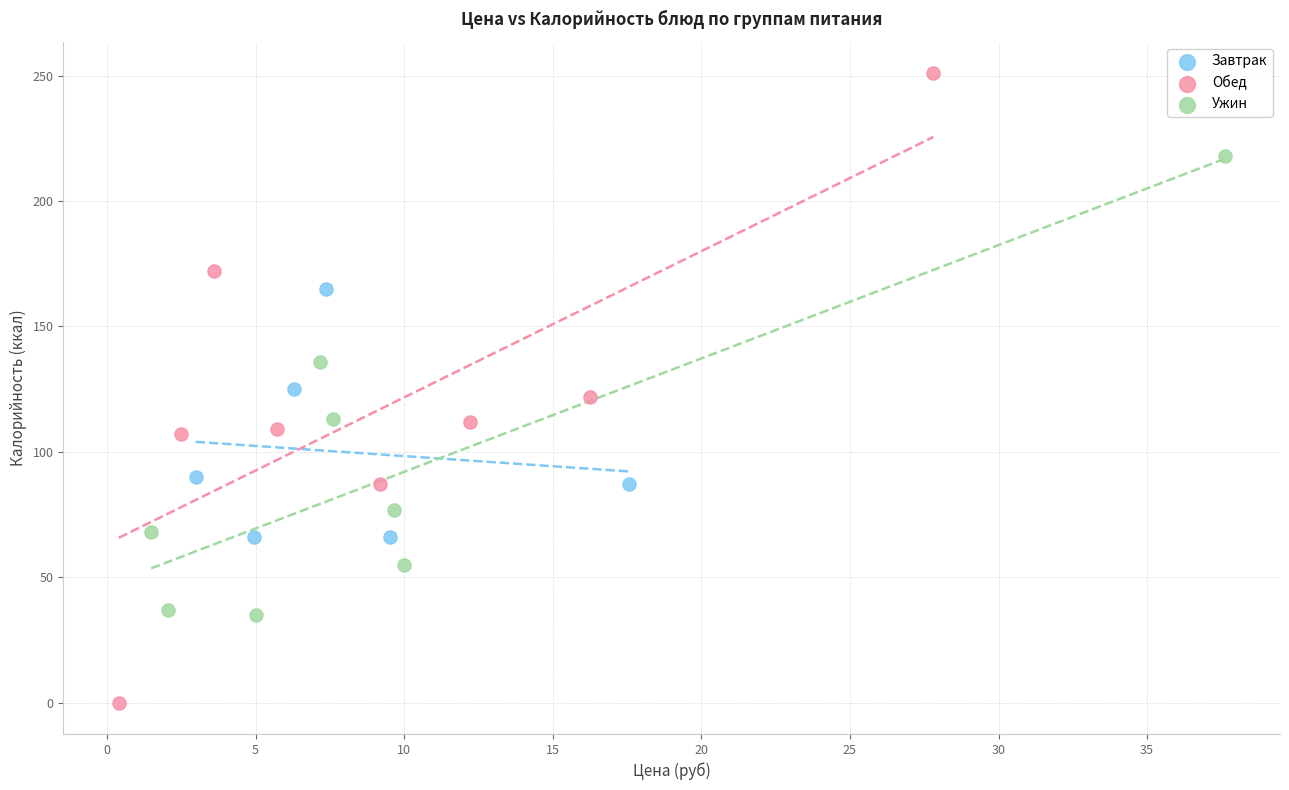

Which series reaches the minimum Y coordinate?

Обед